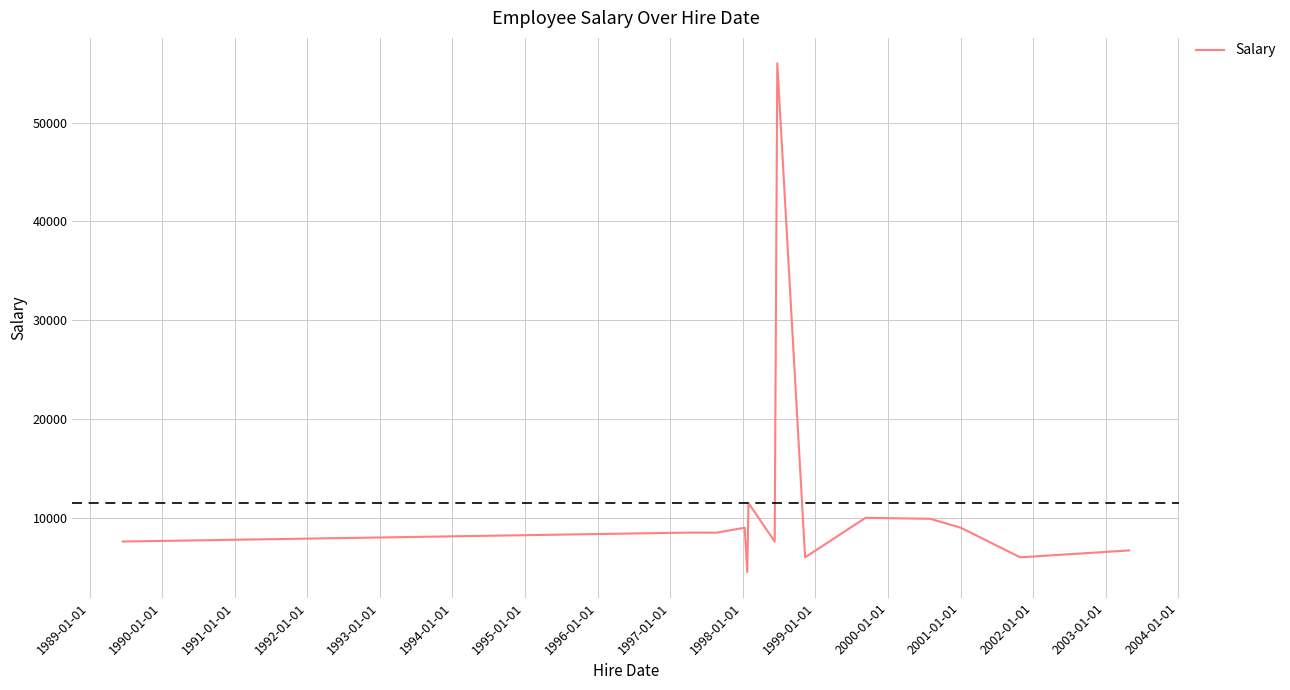

What is the difference between the maximum and minimum values?

51500